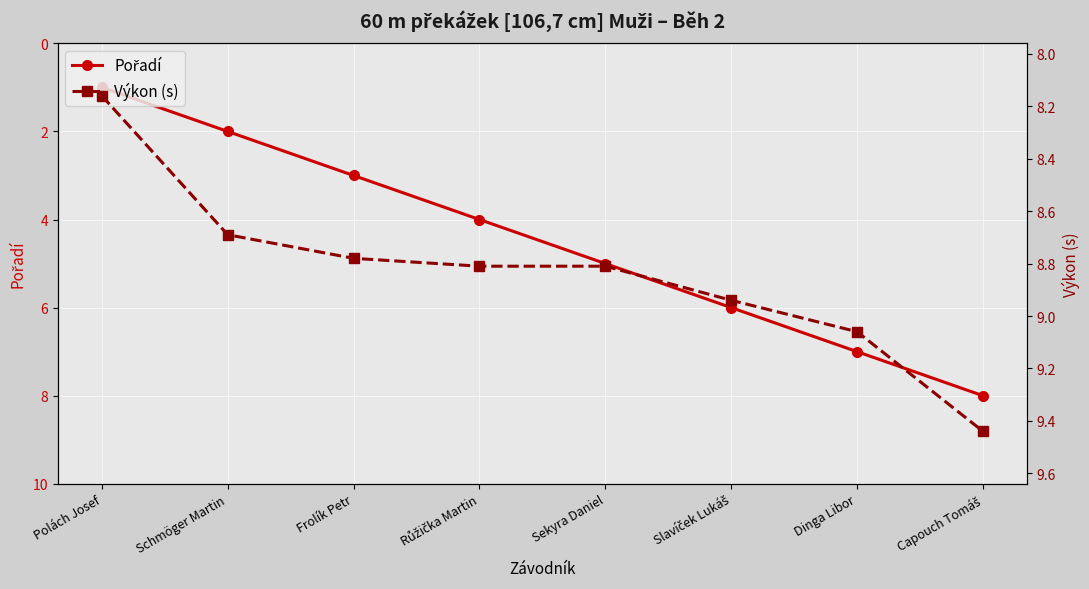

What is the average value of the Pořadí series?

4.5